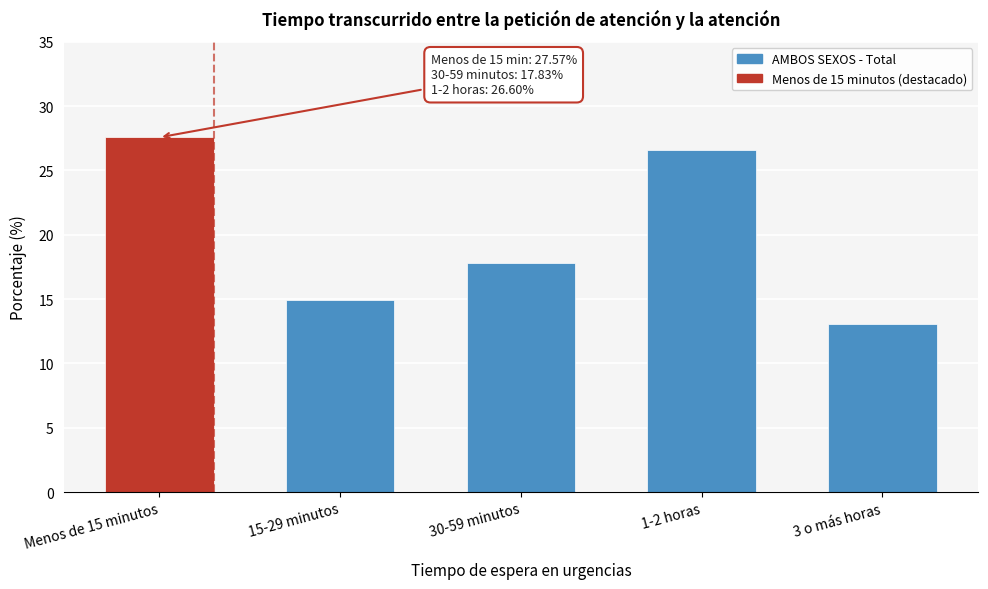

Reading left to right, transcribe all the data shown in this chart.

27.6	14.9	17.8	26.6	13.1